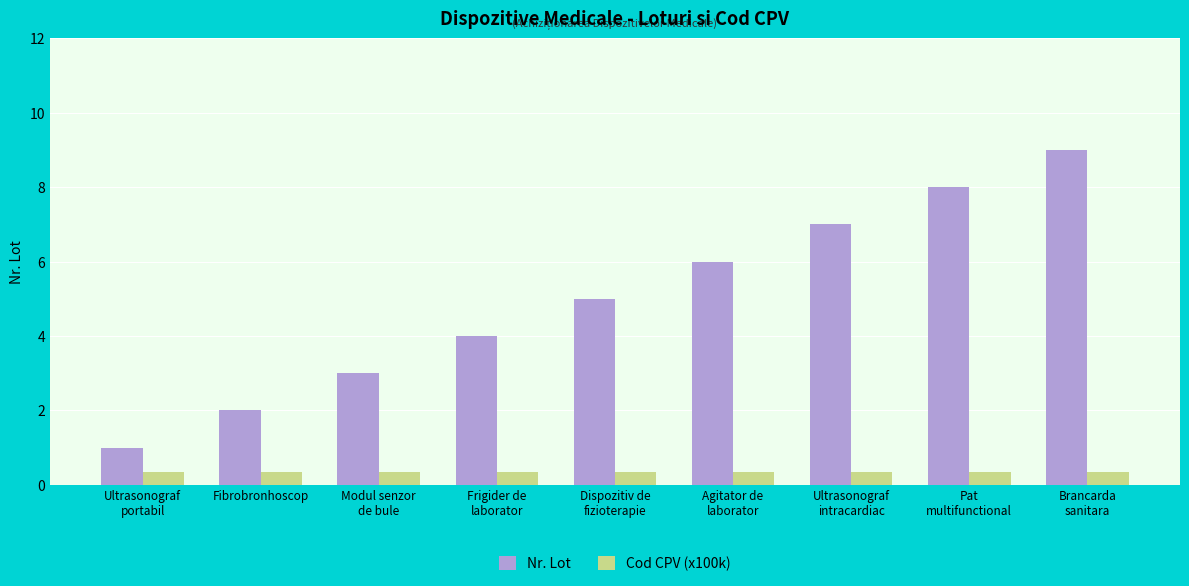

Read the Nr. Lot value at Brancarda
sanitara.

9.0